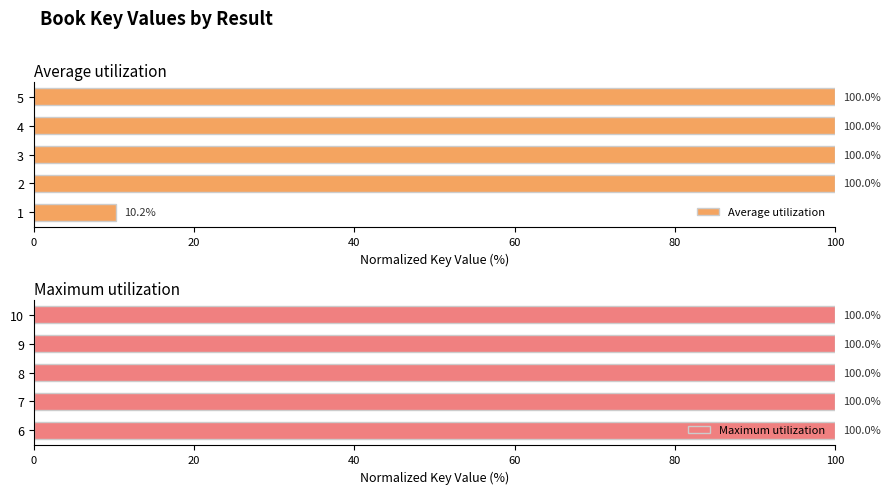

What is the approximate value of Average utilization at 5?

100.0